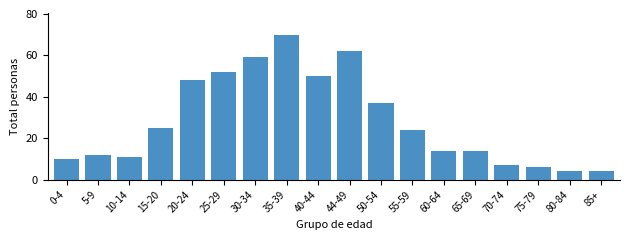

Reading left to right, extract all data points from this chart.

10	12	11	25	48	52	59	70	50	62	37	24	14	14	7	6	4	4